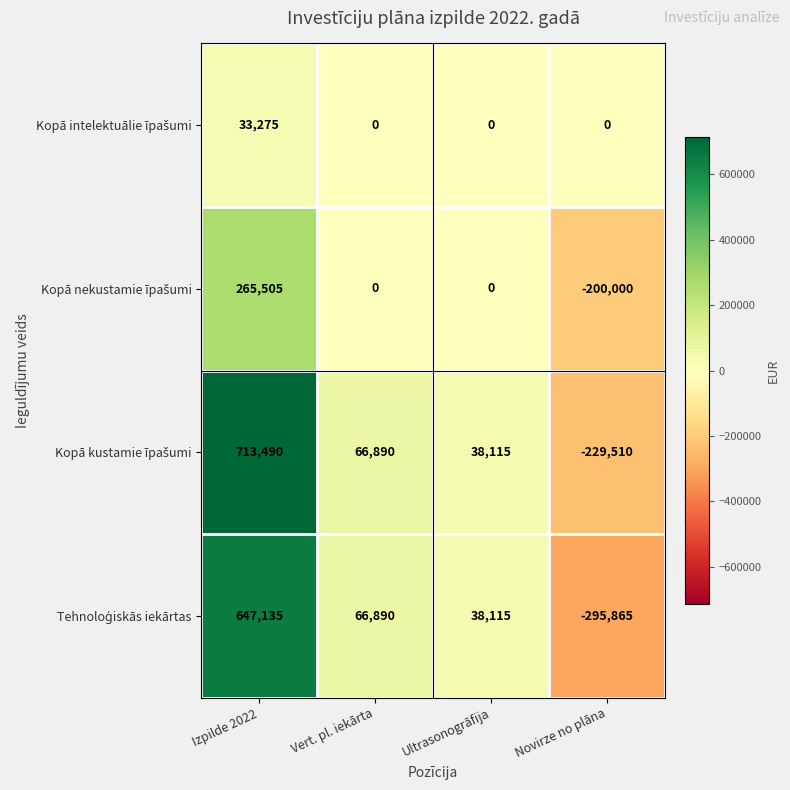

What is the difference between the highest and lowest values at Ultrasonogrāfija?

38115